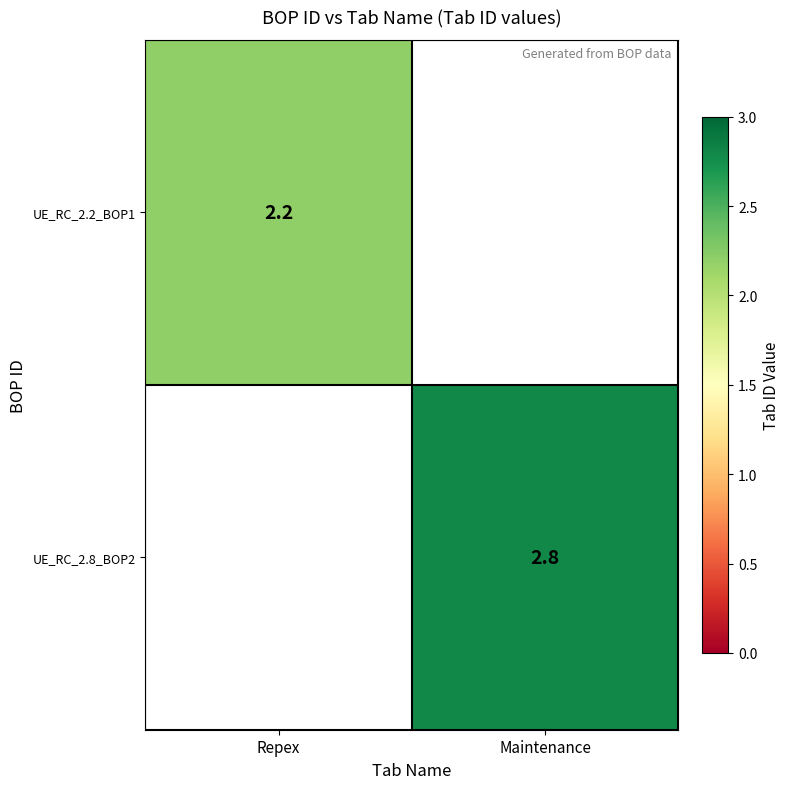

The UE_RC_2.8_BOP2 series shows 4.0 at Maintenance. True or false?

False